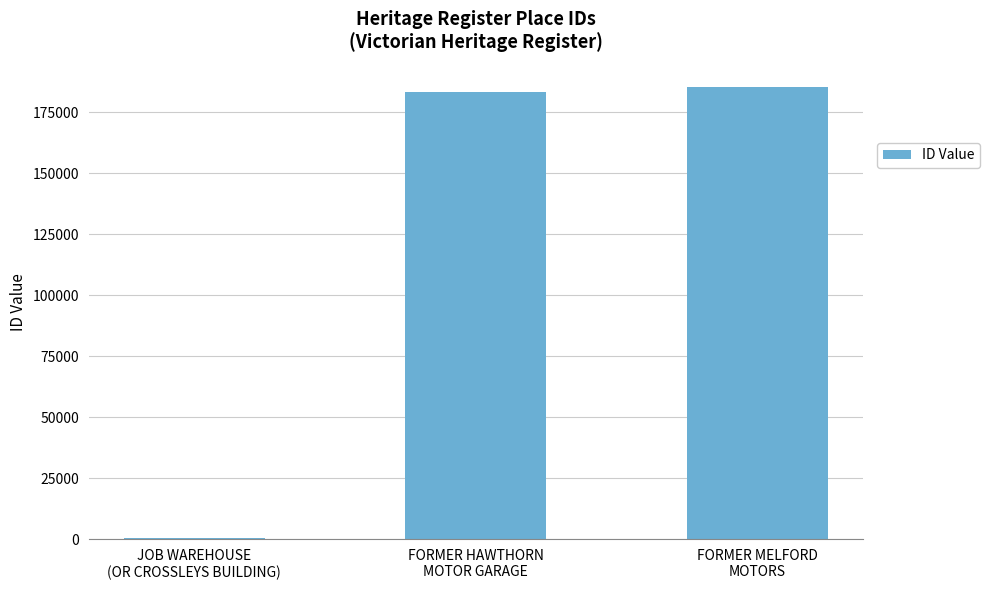

How many bars are there in total?

3